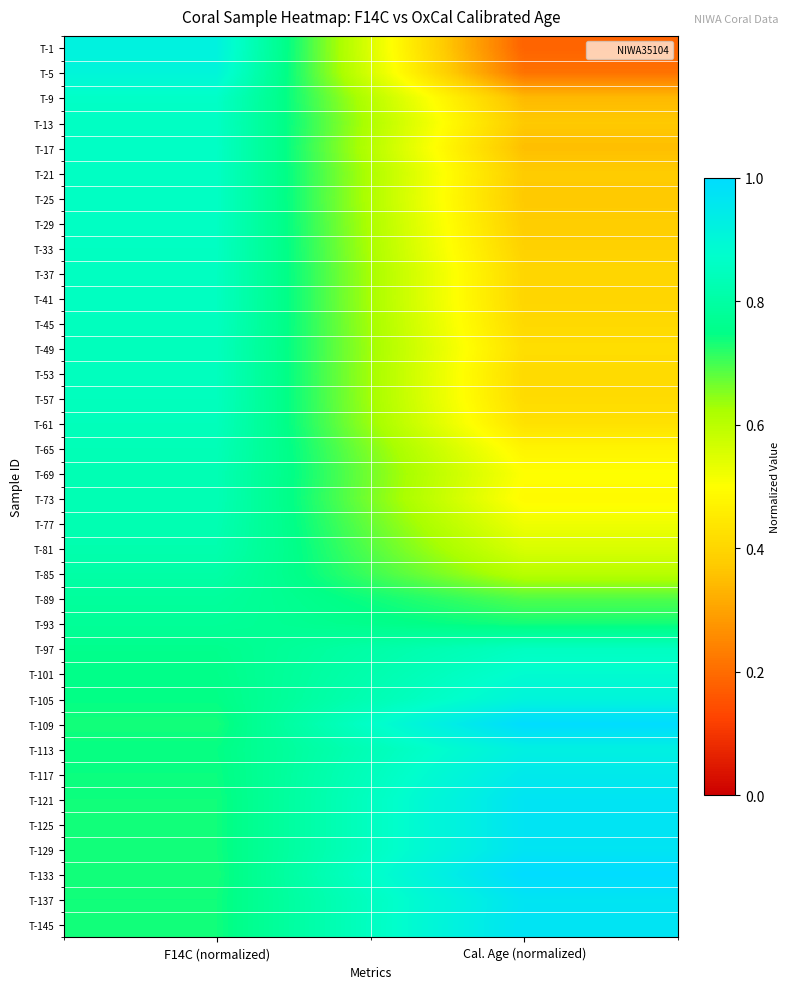

At how many categories does at least one series exceed 0?

2